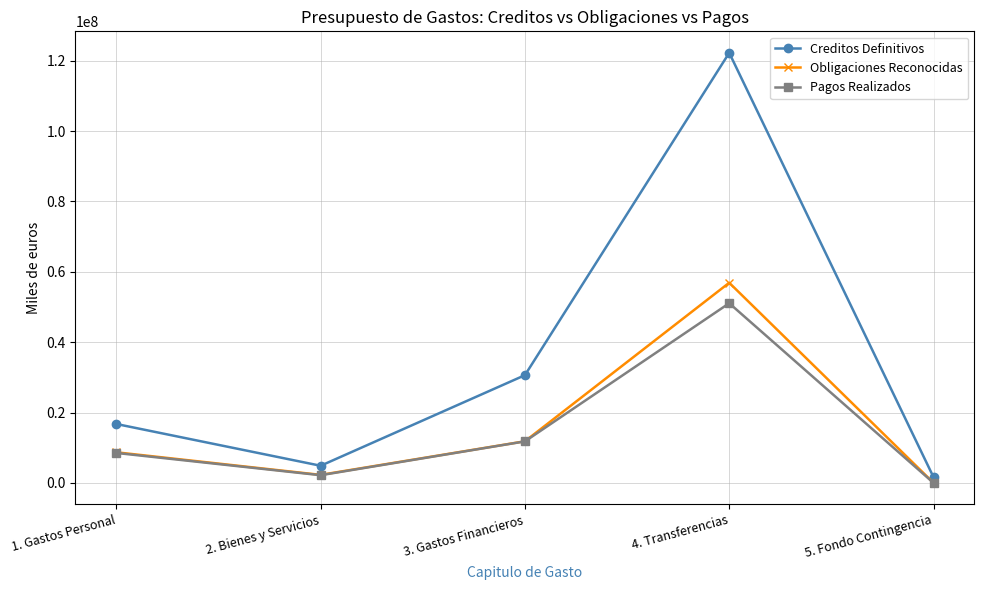

True or false: Pagos Realizados has a value of 2183647 at 2. Bienes y Servicios.

True